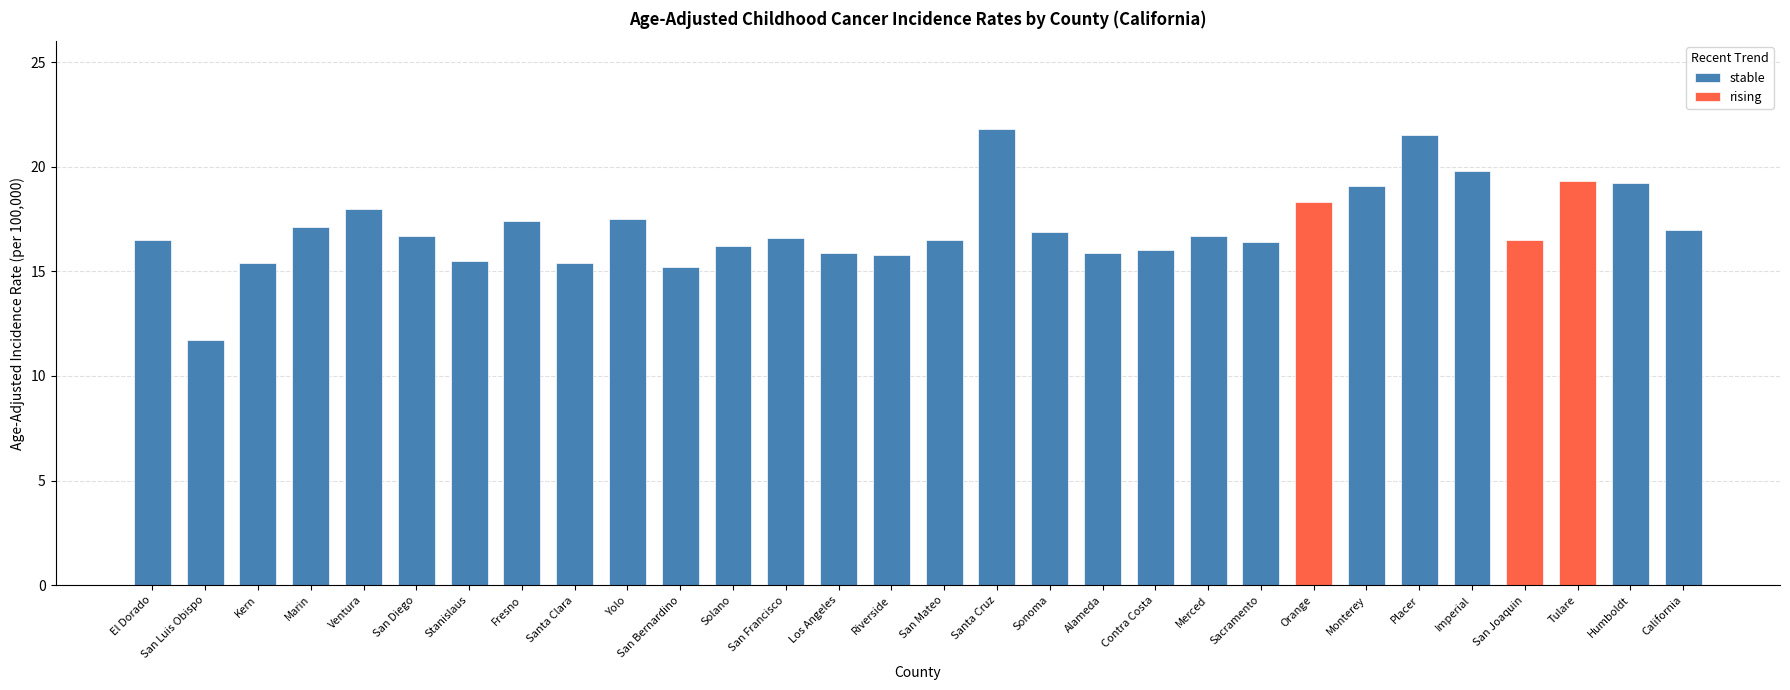

Read the value at California.

17.0